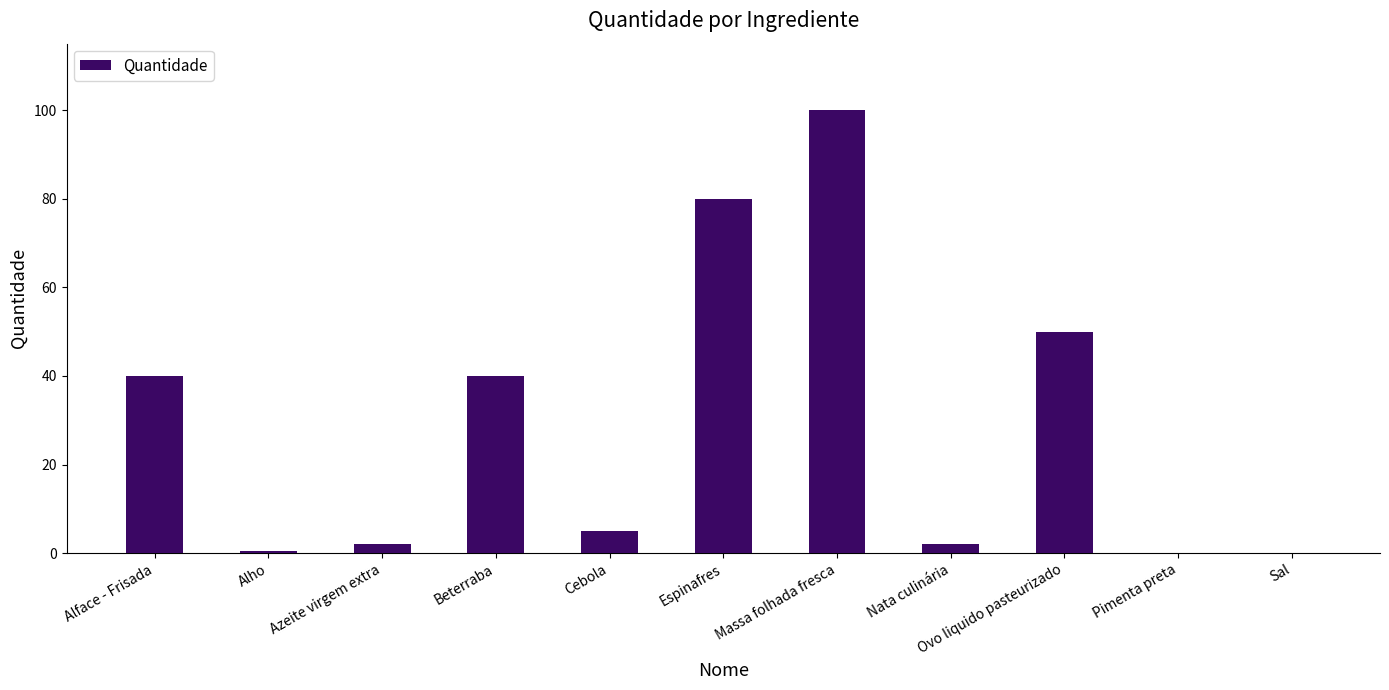

Are the bars horizontal?

No